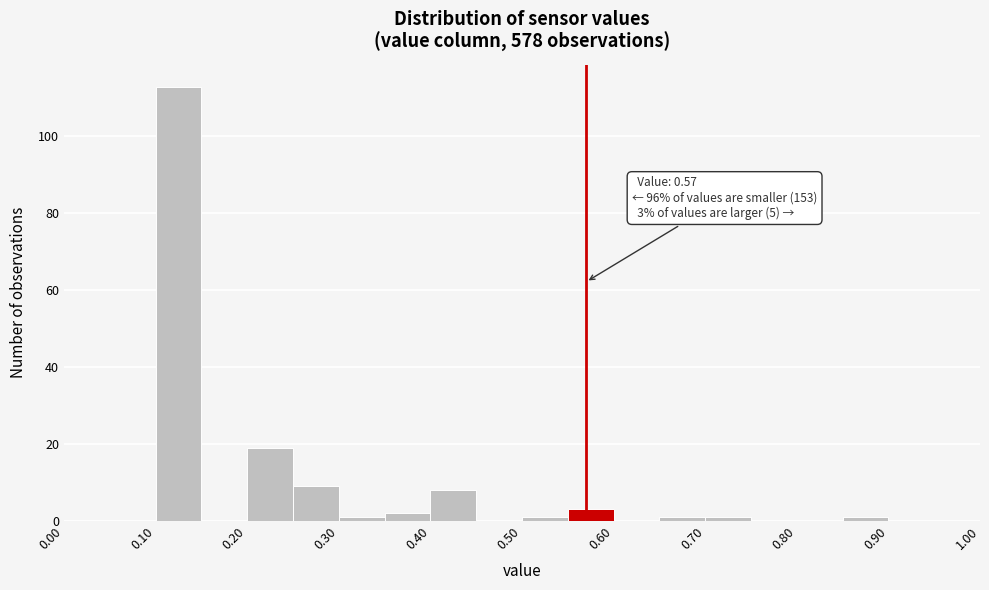

Over which range of the x-axis is the bar tallest?

0.10 to 0.15